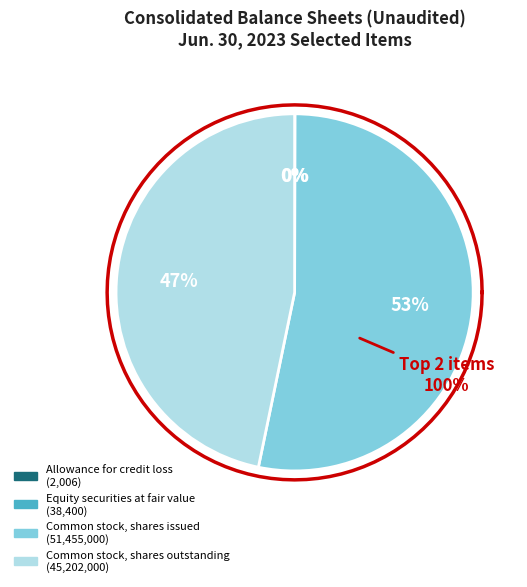

Rank the categories by value from highest to lowest.

Common stock, shares issued, Common stock, shares outstanding, Equity securities at fair value, Allowance for credit loss